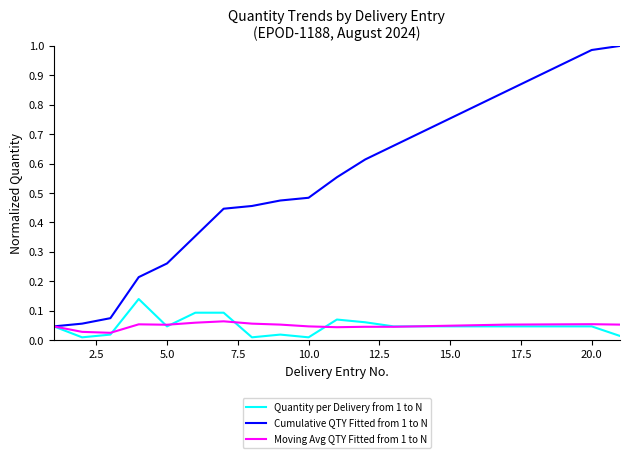

Rank the series by their maximum value, from lowest to highest.

Moving Avg QTY Fitted from 1 to N, Quantity per Delivery from 1 to N, Cumulative QTY Fitted from 1 to N